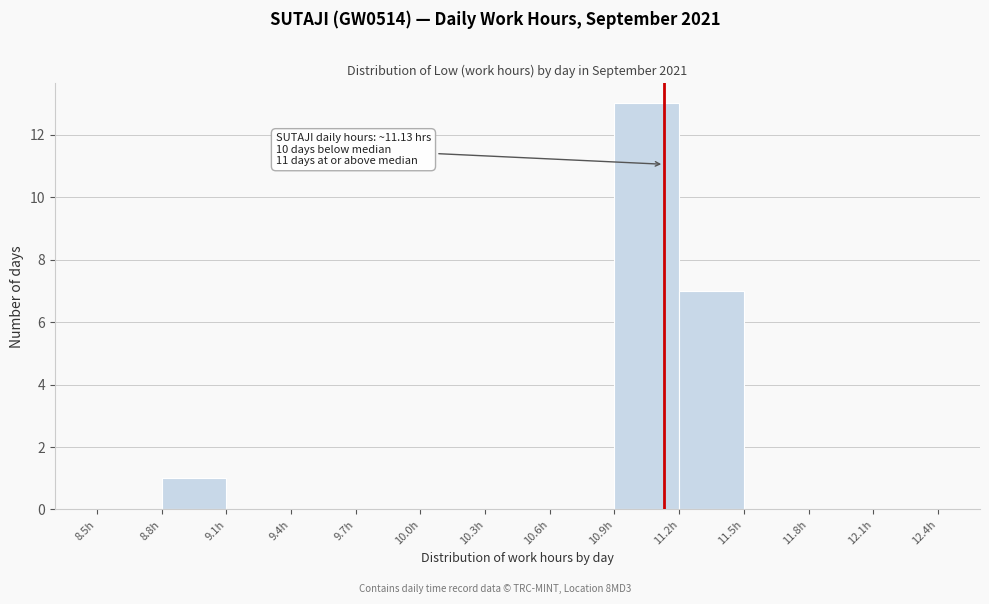

Which range on the x-axis has the tallest bar?

10.9 to 11.2